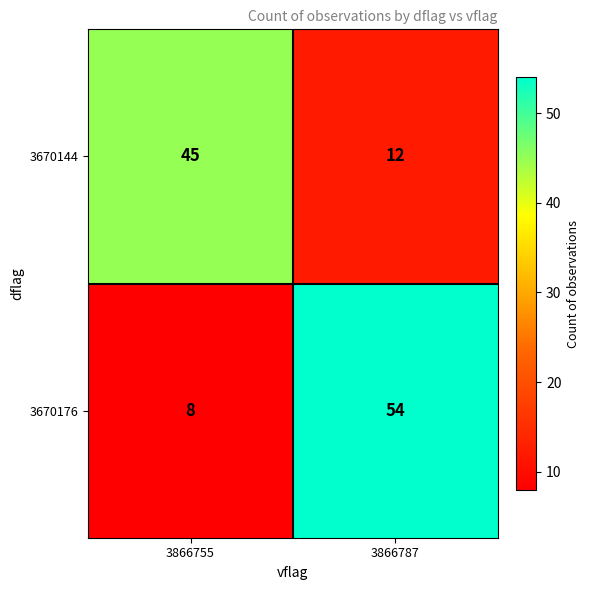

Reading left to right, list all the values displayed in this chart.

3670144: 45	12
3670176: 8	54